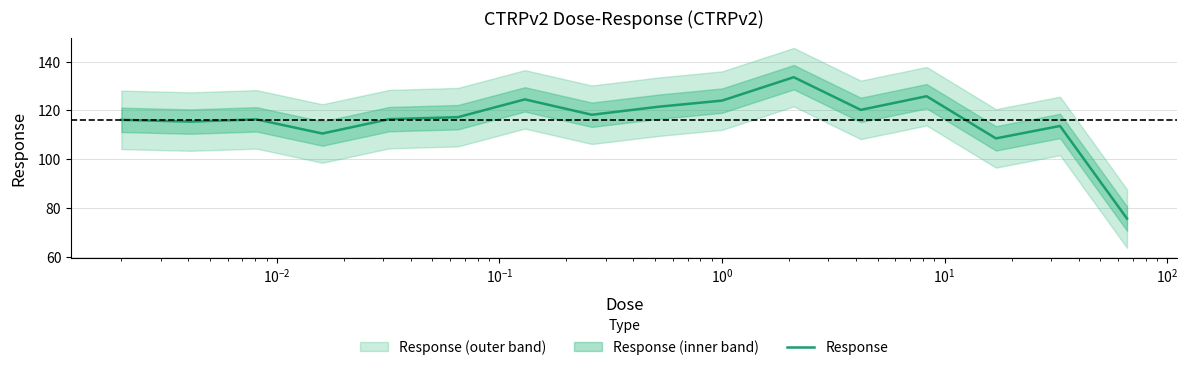

What is the lowest value of the Response series?

75.6